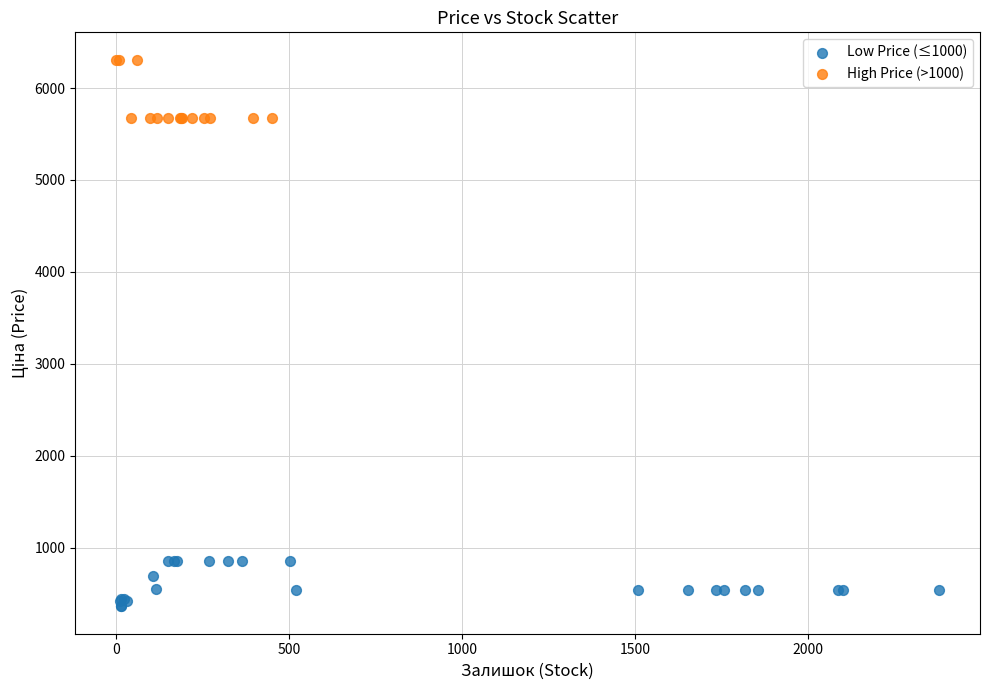

What are all the series names shown in the legend?

Low Price (≤1000), High Price (>1000)